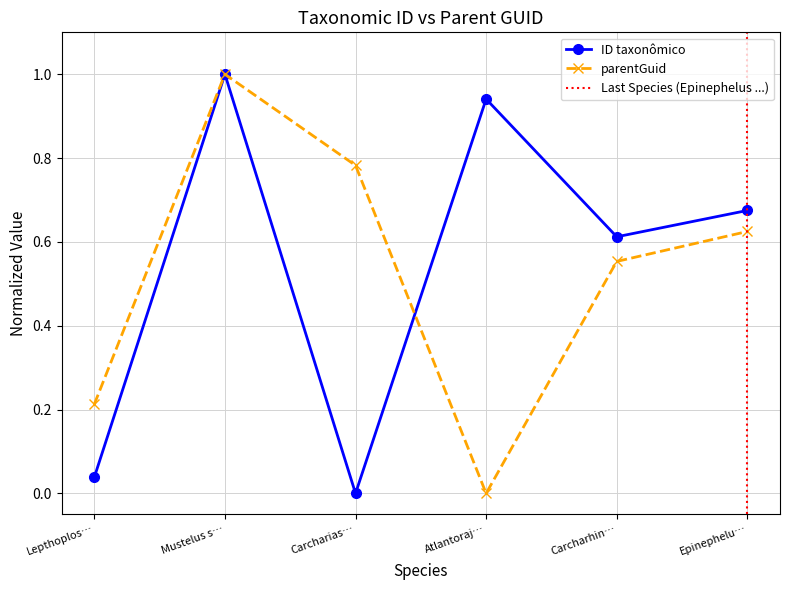

How many interior local valleys does the parentGuid series have?

1